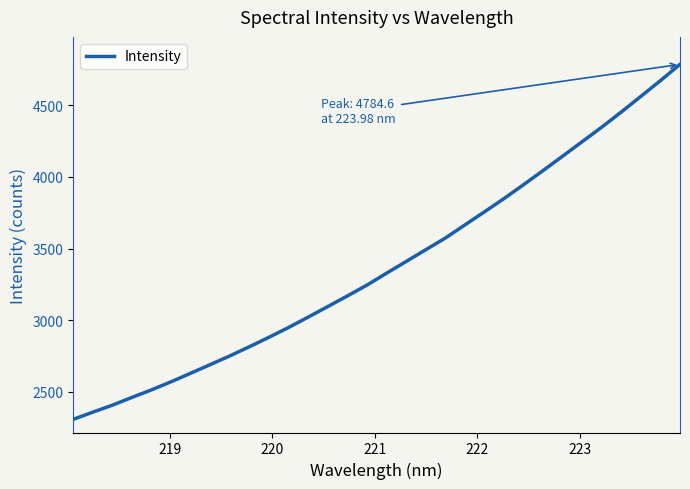

What is the difference between the maximum and minimum values?

2475.2